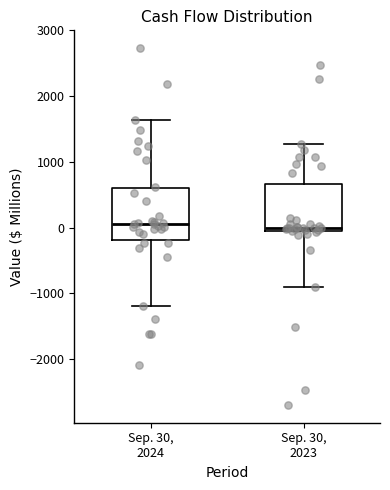

Reading left to right, read every box against the y-axis: the position of its median line, the range the box covers, and the ends of its whiskers. The values are not printed on the chart, so give them approximately, as read against the axis.

Sep. 30, 2024: median 100, box -200 to 600, whiskers -1200 to 1600
Sep. 30, 2023: median 0 (just above the box's lower edge), box 0 to 700, whiskers -900 to 1300